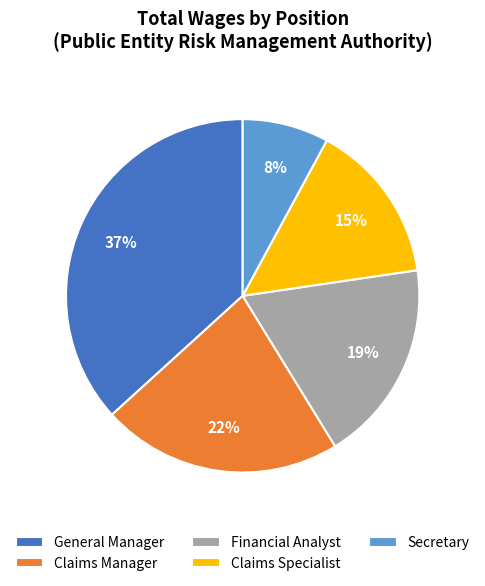

To the nearest percent, what is the difference between the largest and smallest slice percentages?

29%